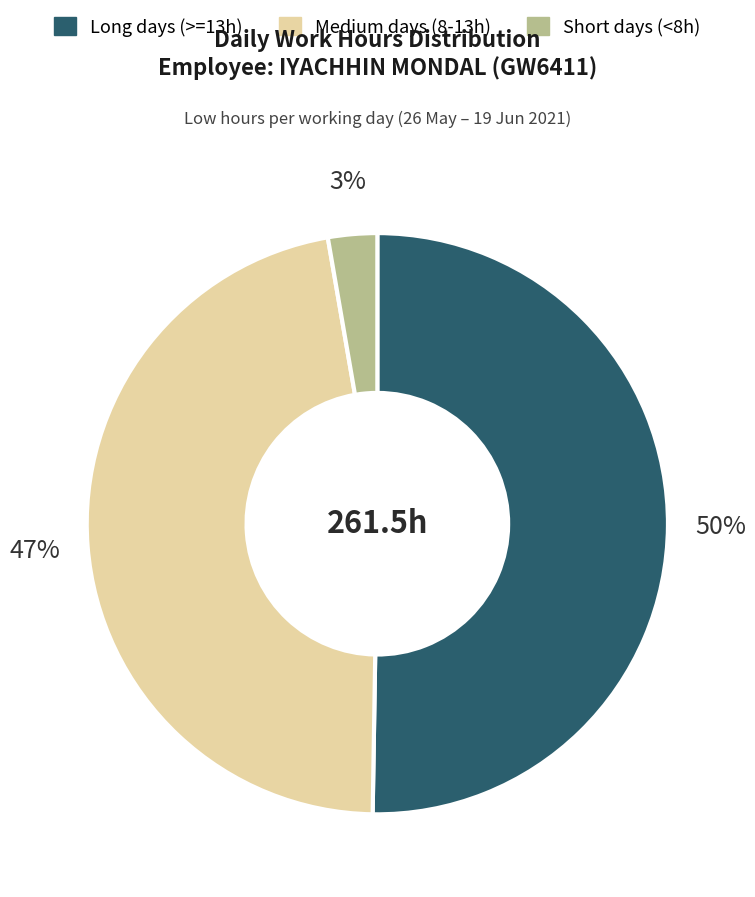

The Long days (>=13h) slice represents 50% of the pie. True or false?

True